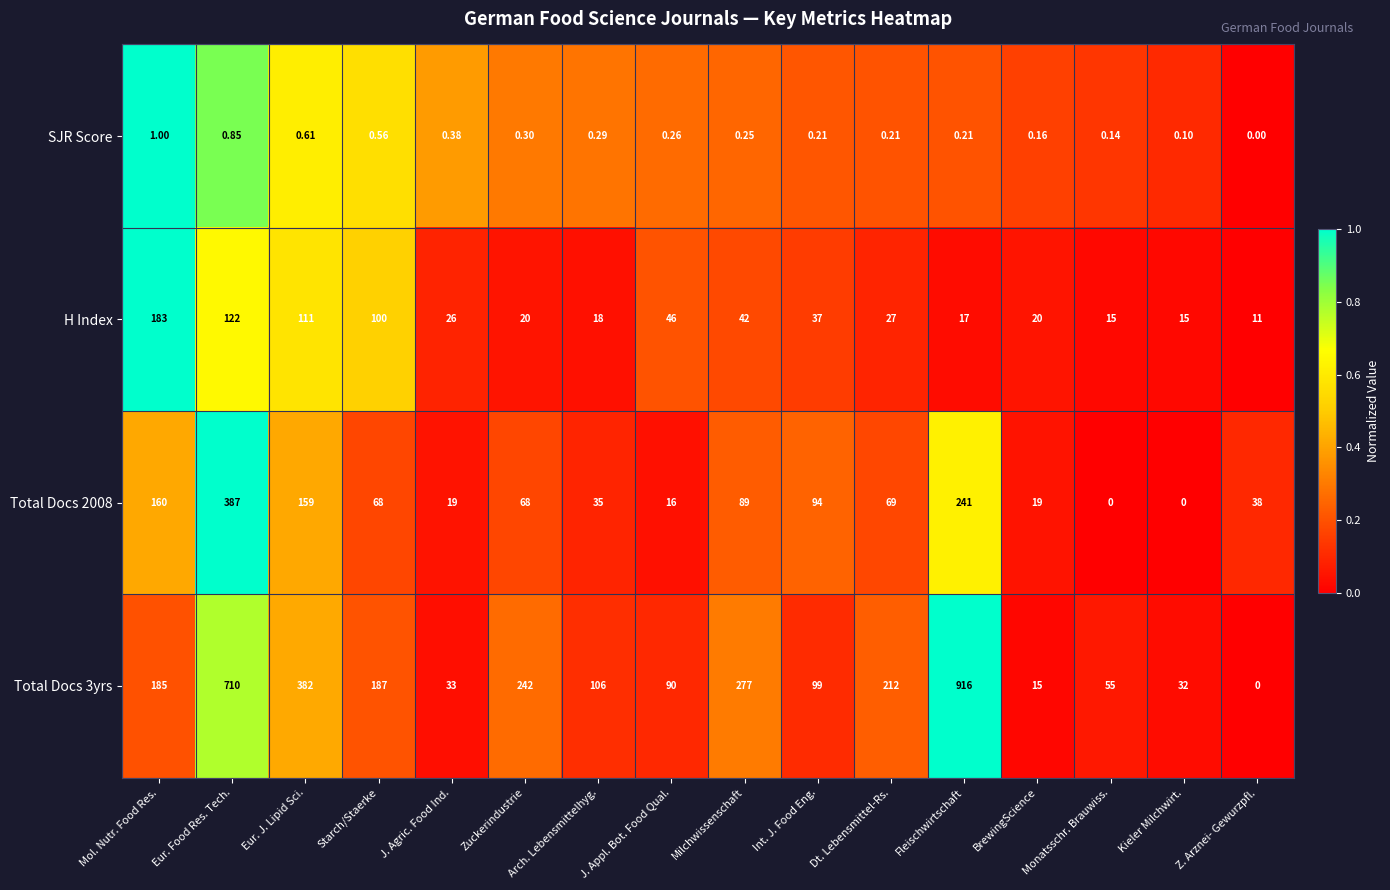

Where does the H Index series first go above 27?

Mol. Nutr. Food Res.